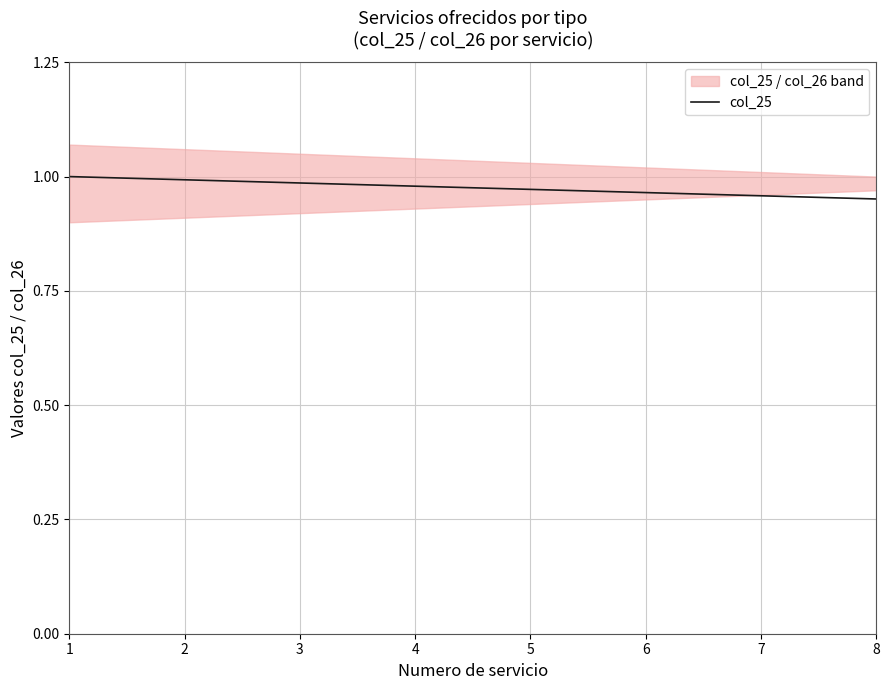

What is the value of the 5th point from the left?

1.0